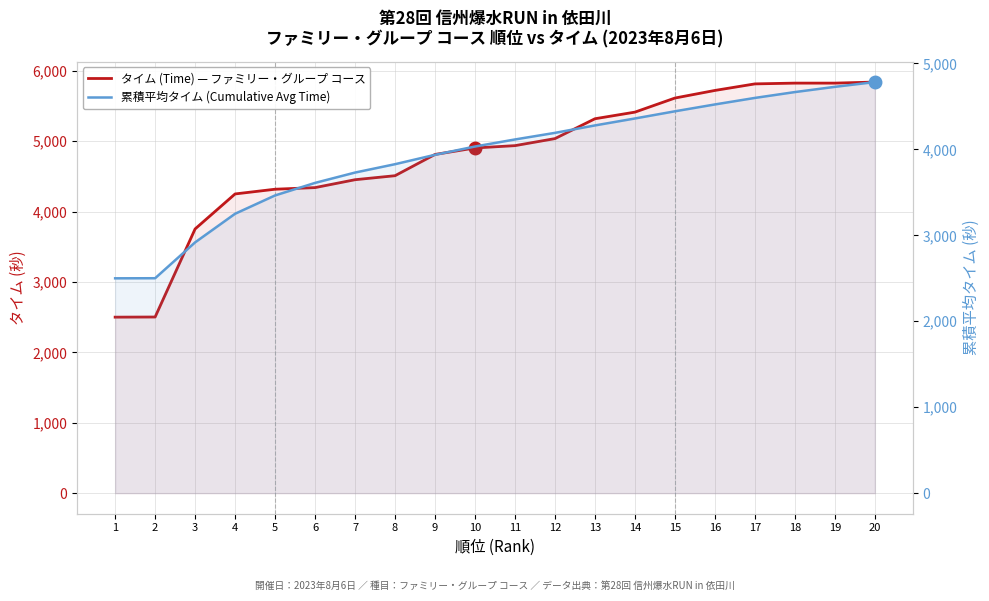

What is the value of the タイム (Time) — ファミリー・グループ コース point at the 13th from the left?

5318.0